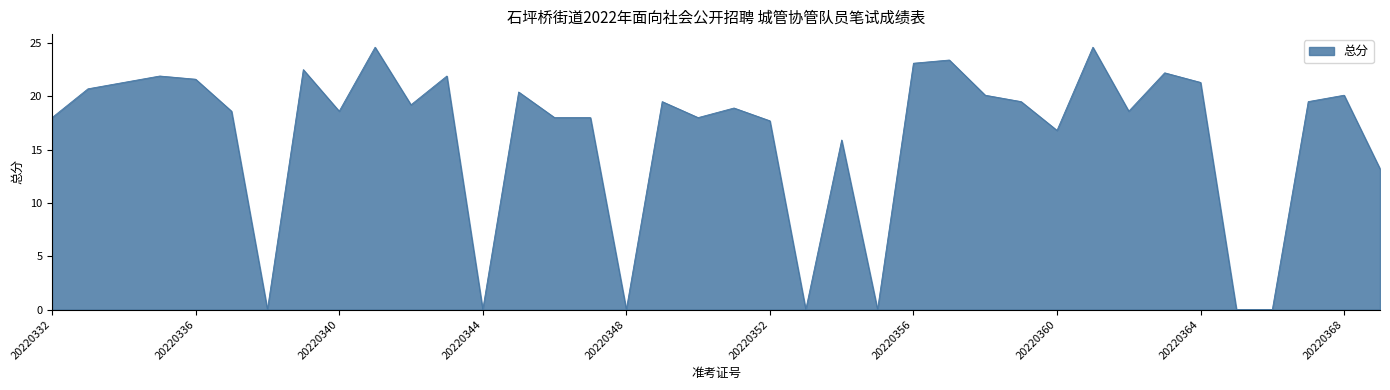

True or false: the data has more than 1 interior local peaks.

True